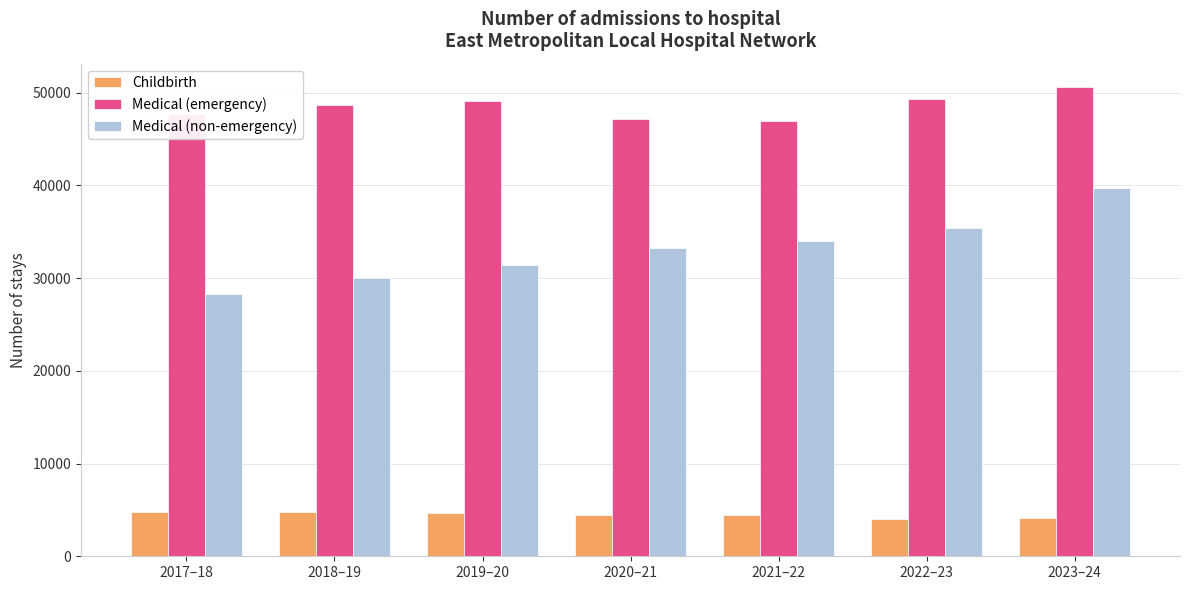

Which series changed the most between 2022–23 and 2023–24?

Medical (non-emergency)